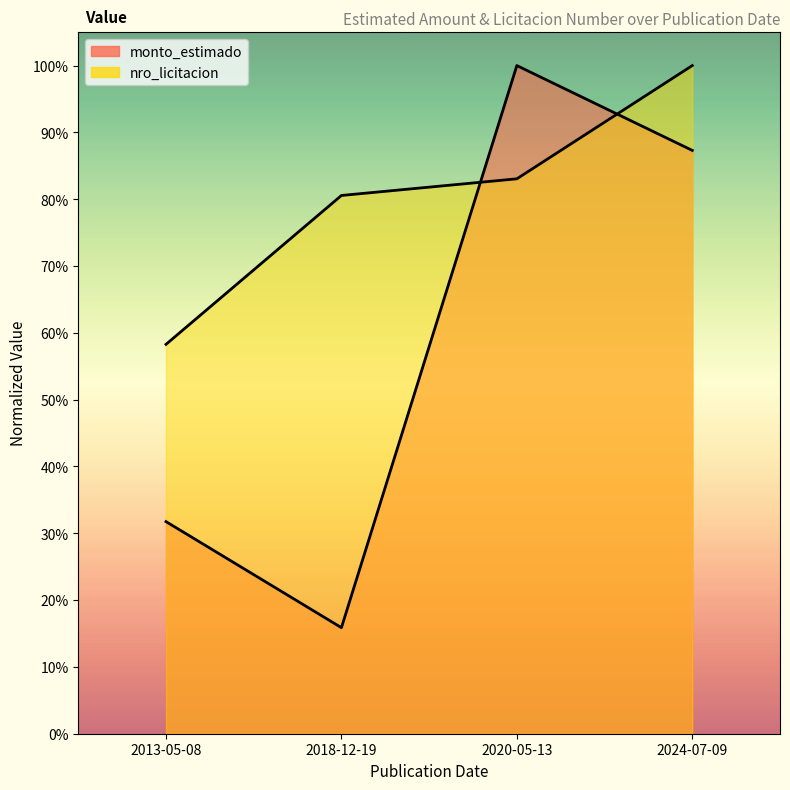

Where is the first local minimum for monto_estimado?

2018-12-19